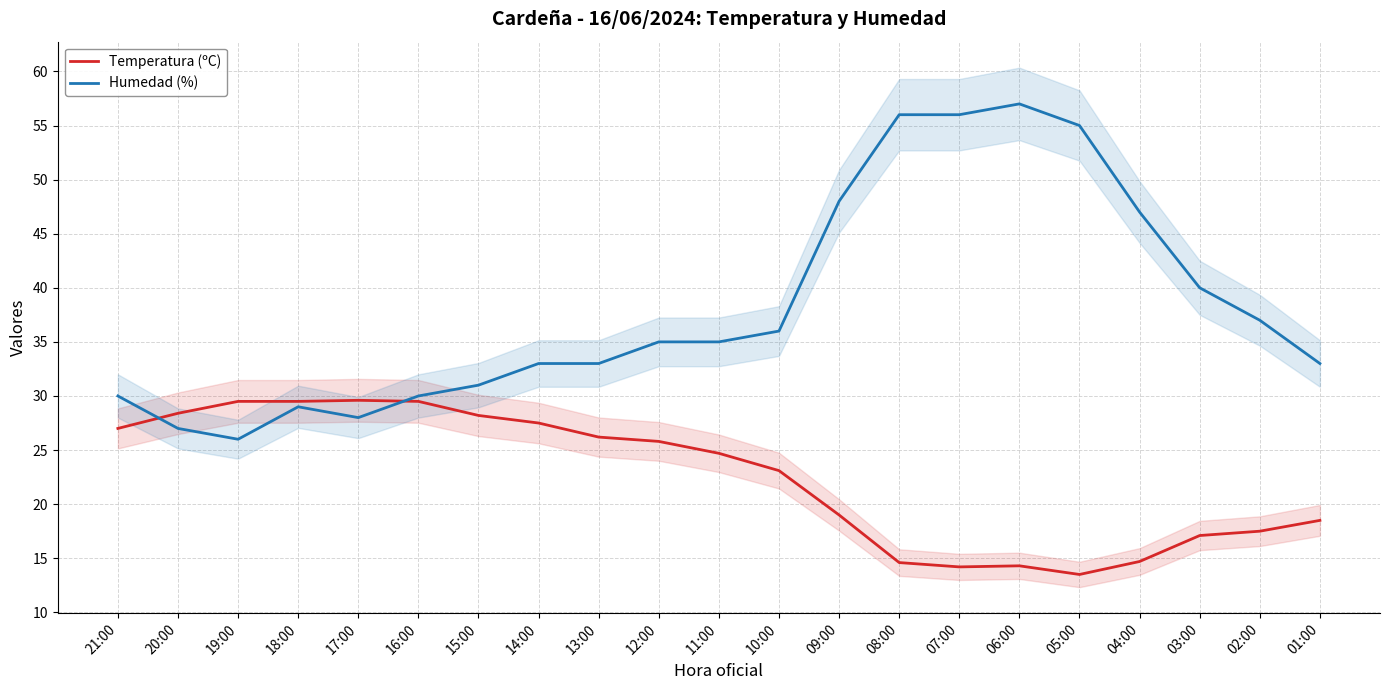

The Humedad (%) series shows 35.2 at 20:00. True or false?

False